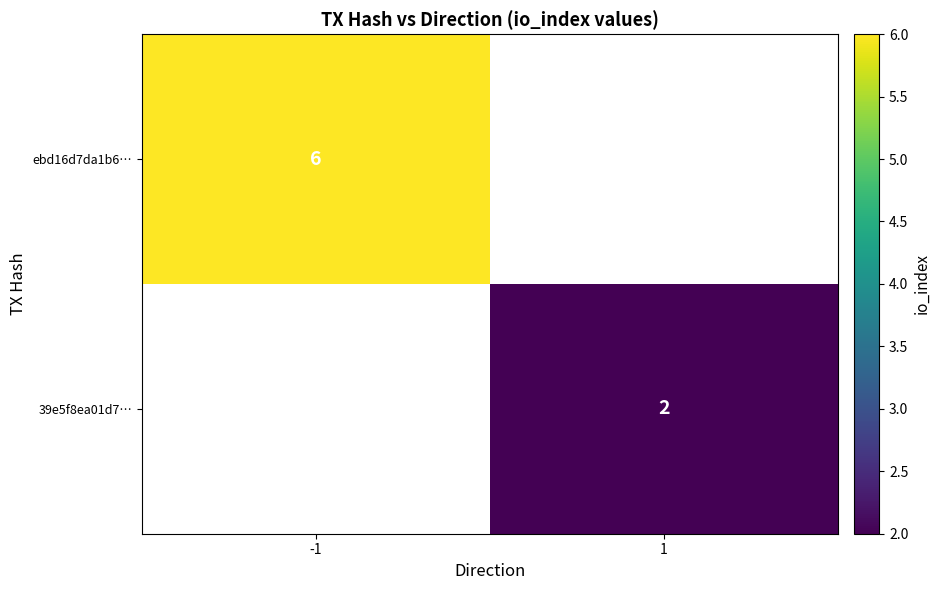

The 39e5f8ea01d7… series shows 1 at 1. True or false?

False